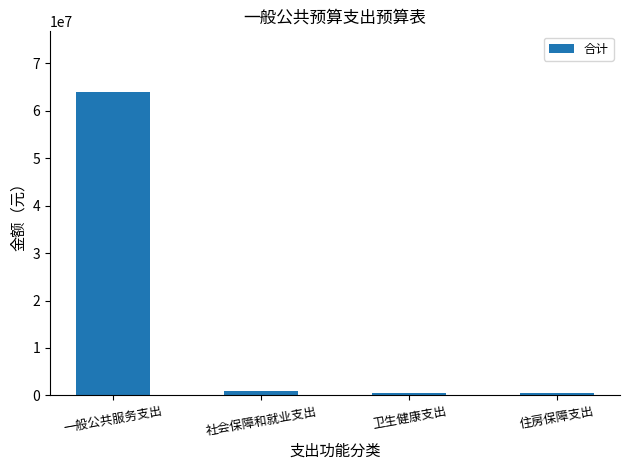

The chart shows a value of 504955.3 at 卫生健康支出. True or false?

True